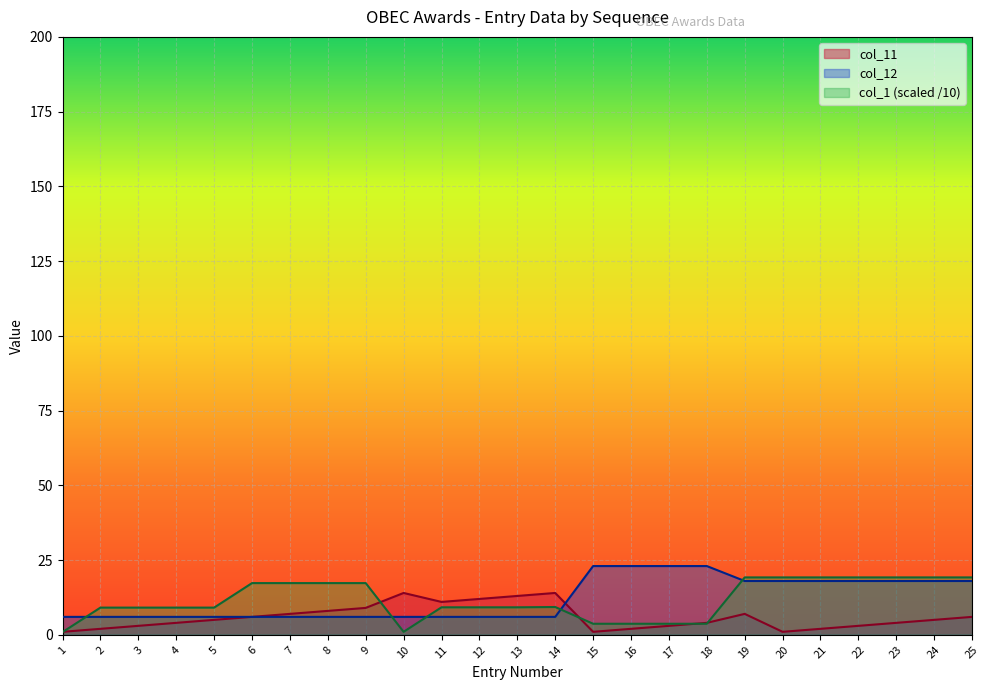

At which label does col_11 first exceed 5?

6